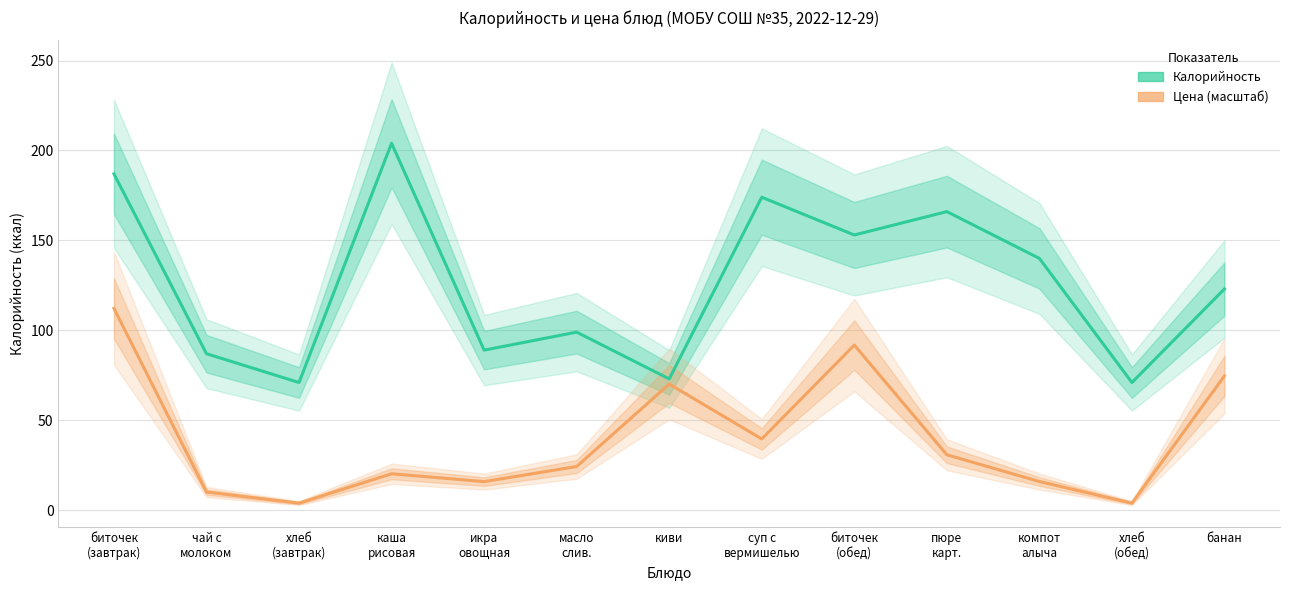

The value of Калорийность at биточек
(обед) is 223.7. True or false?

False